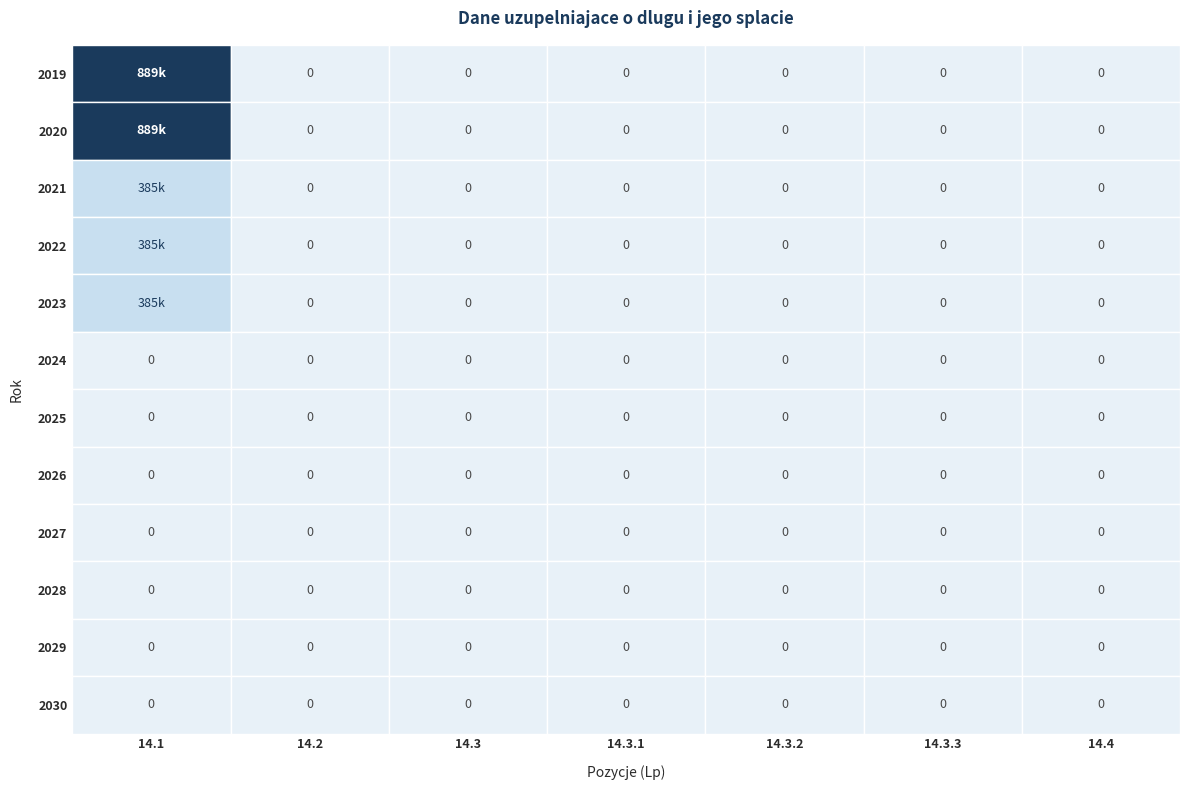

What is the difference between the maximum and minimum values in the 2021 series?

385000